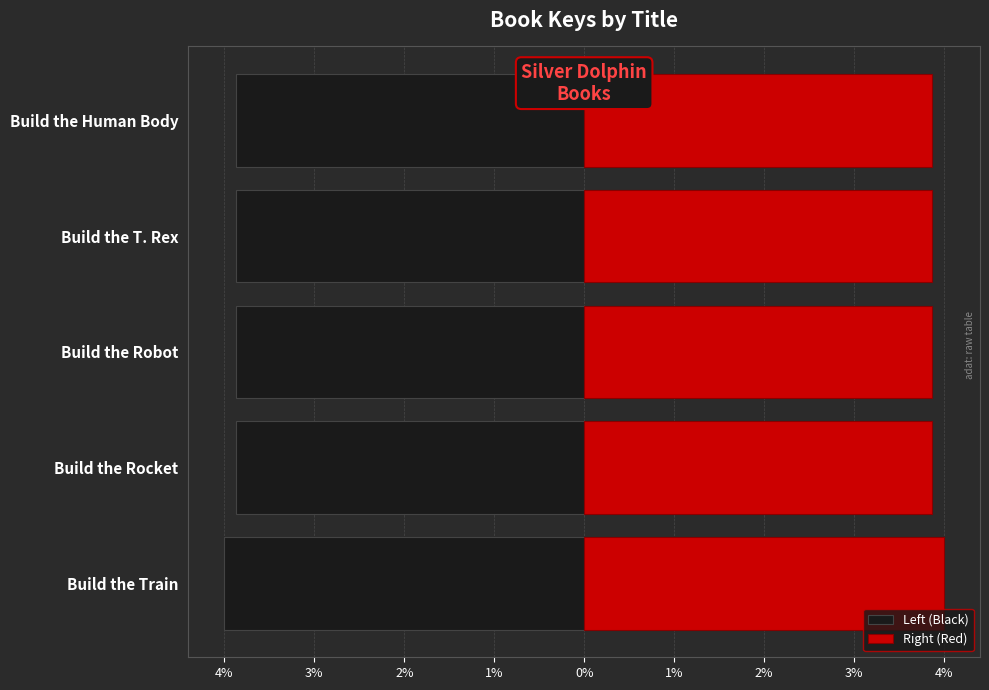

Count the number of data series in this chart.

2